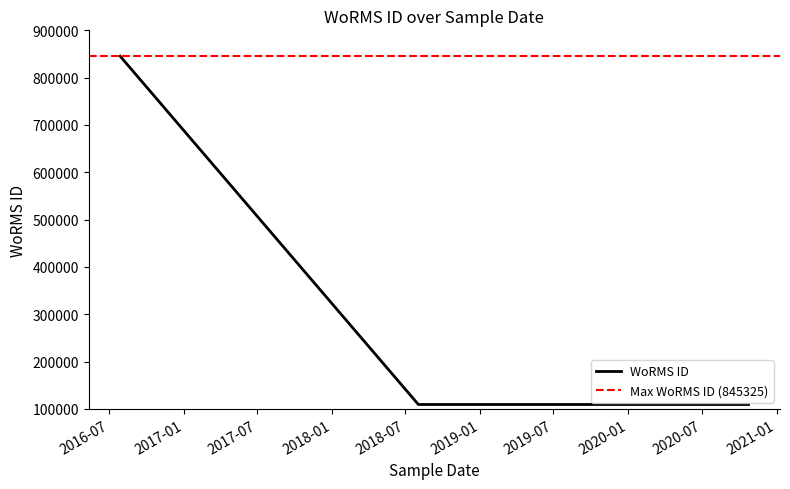

What is the minimum value shown in the chart?

109473